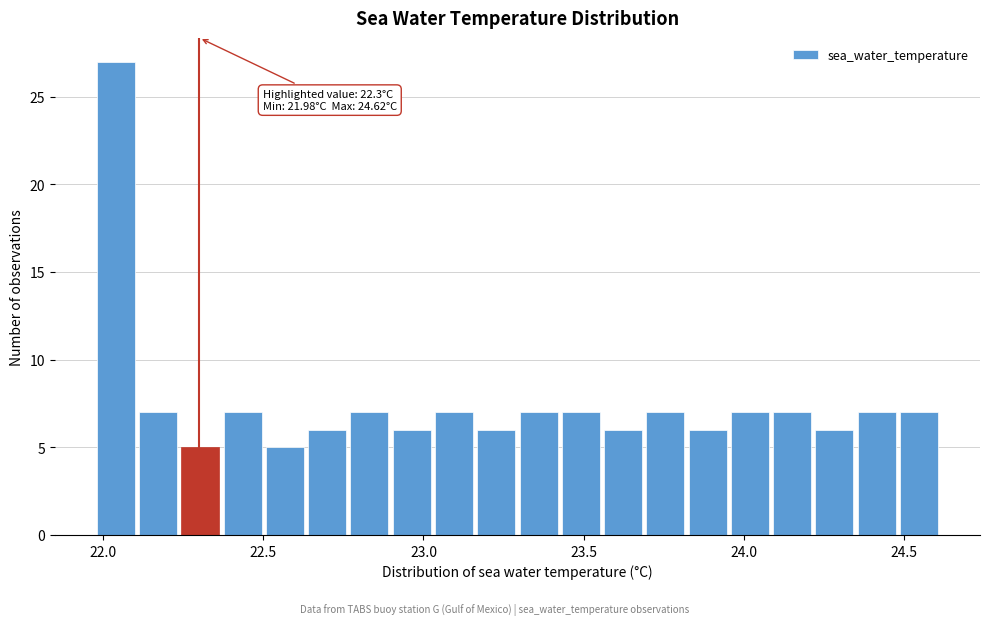

Around what value on the x-axis is the tallest bar? Give the approximate position of its centre, as read against the axis.

22.05